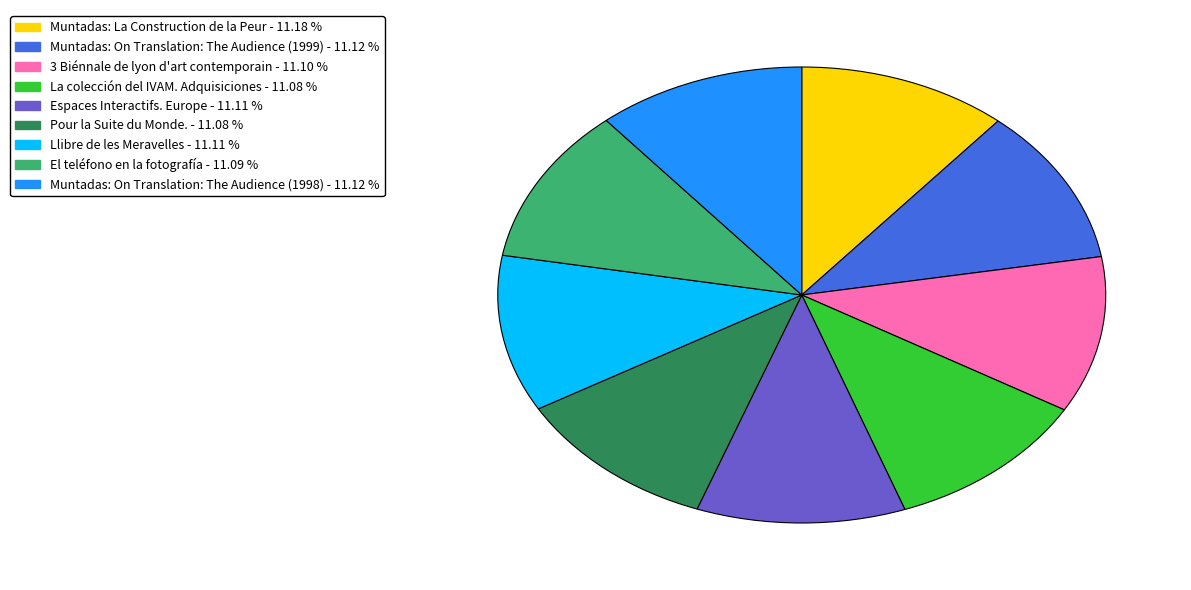

How many slices are in this pie chart?

9